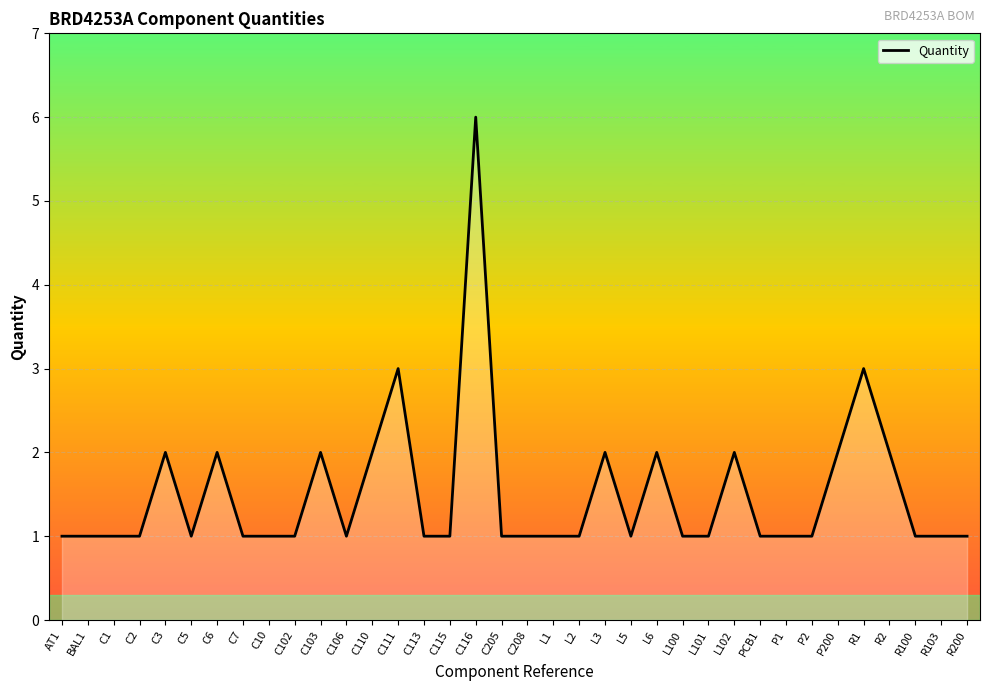

Is it true that the value at C115 is 1?

True